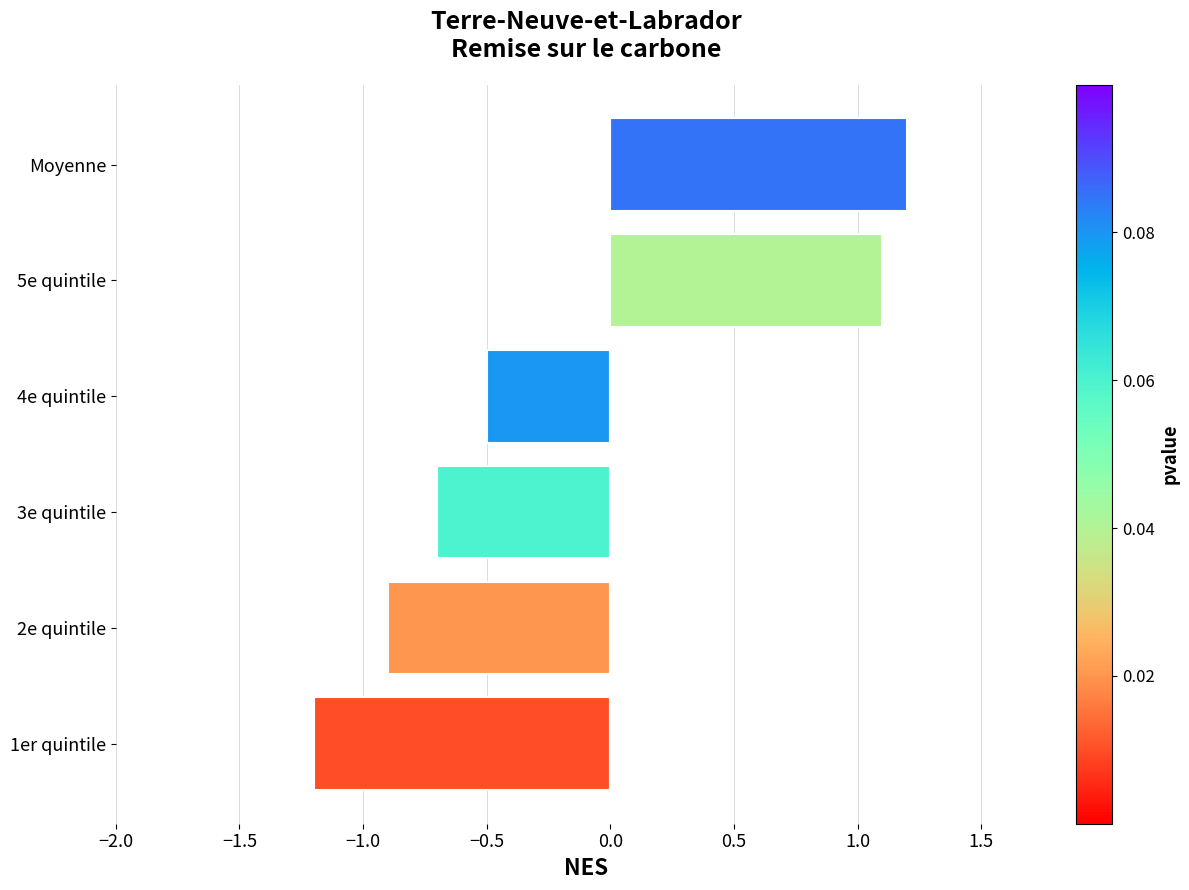

List the labels in order of value, smallest first.

1er quintile, 2e quintile, 3e quintile, 4e quintile, 5e quintile, Moyenne